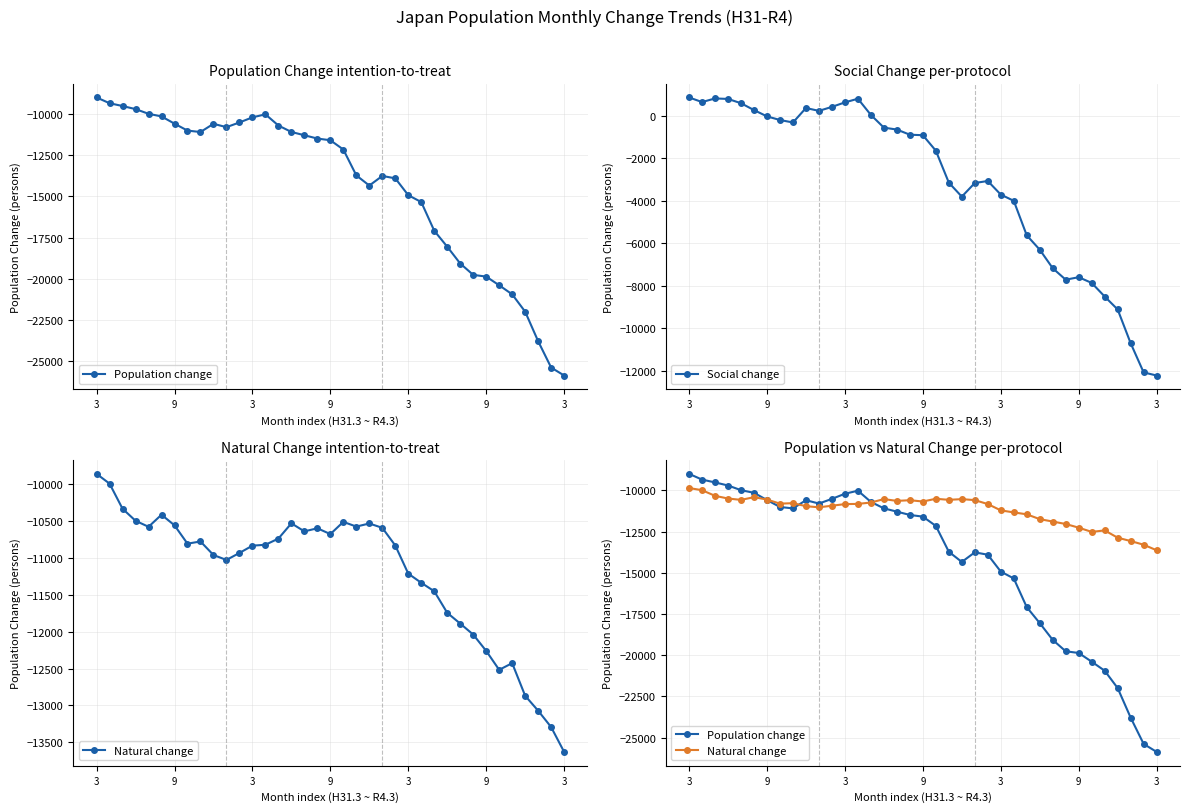

How many values in the Natural change series exceed -10820?

18